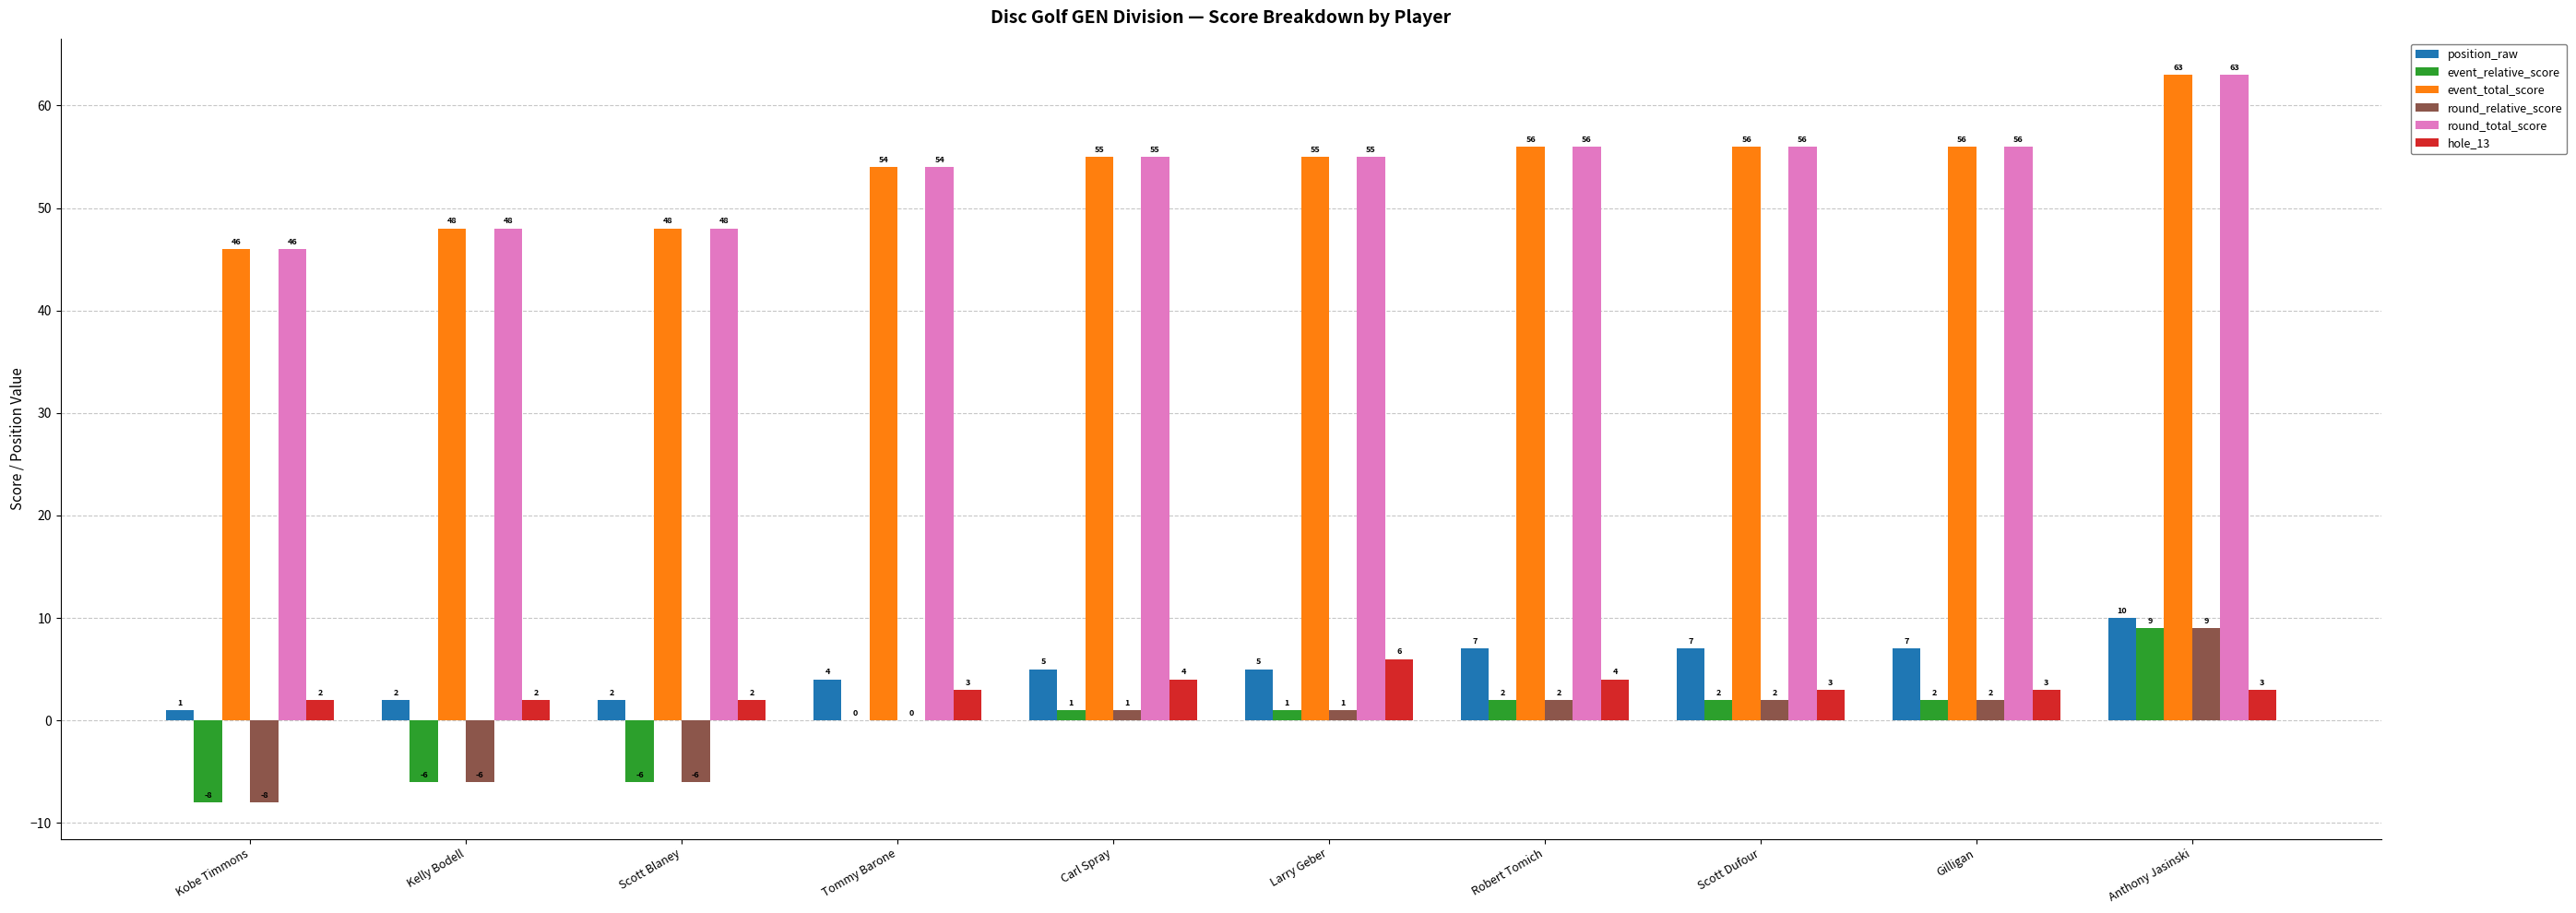

Is it true that event_total_score equals 29 at Kobe Timmons?

False